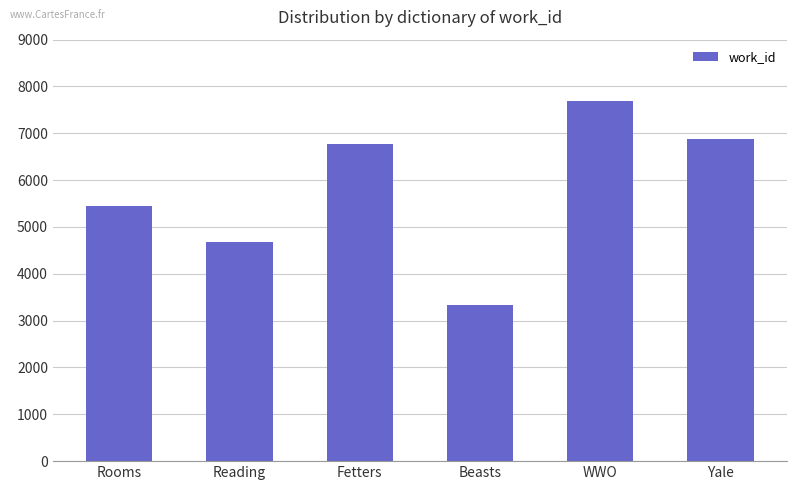

Reading right to left, list all the values displayed in this chart.

6889	7687	3330	6766	4687	5450